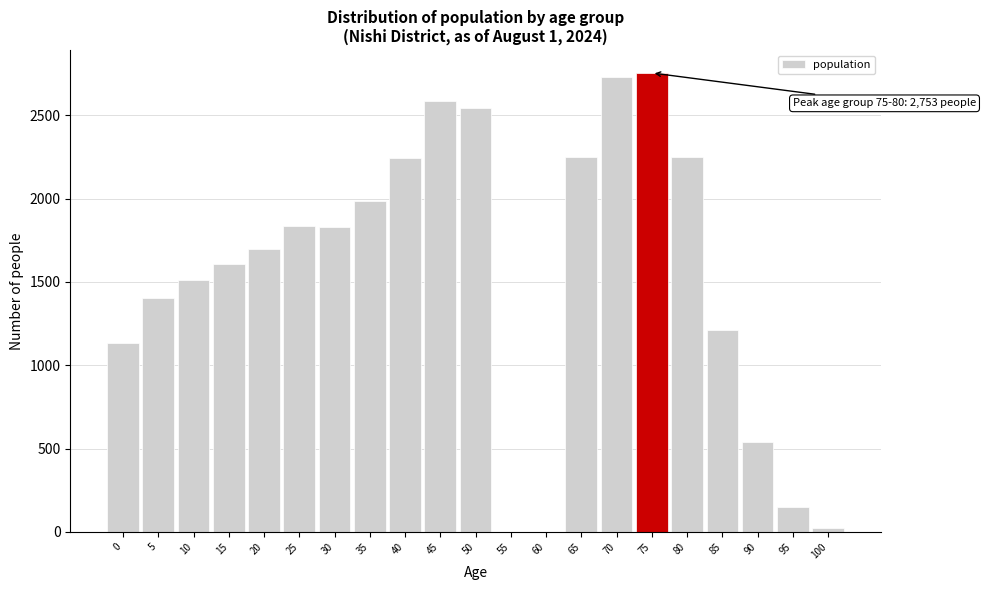

What is the maximum value shown in the chart?

2753